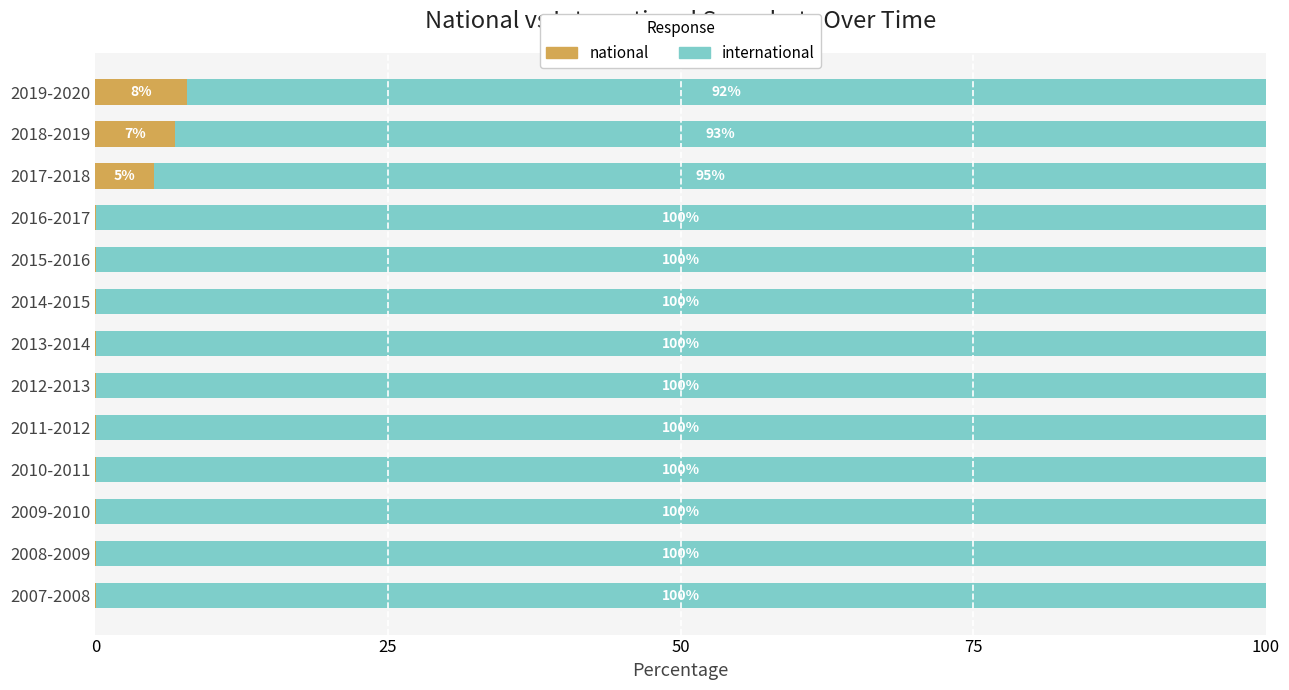

Where is national nearest to the value 3?

2017-2018